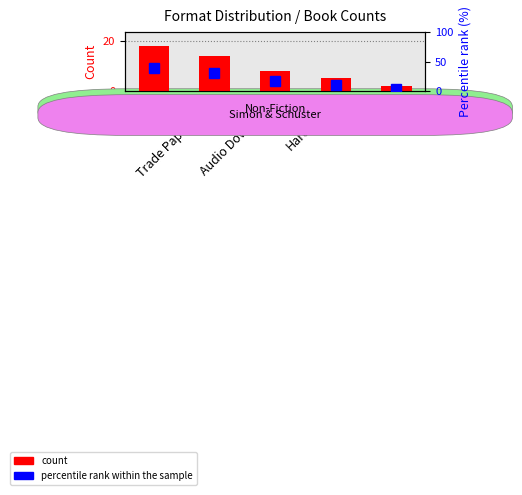

What are all the series names shown in the legend?

count, percentile rank within the sample